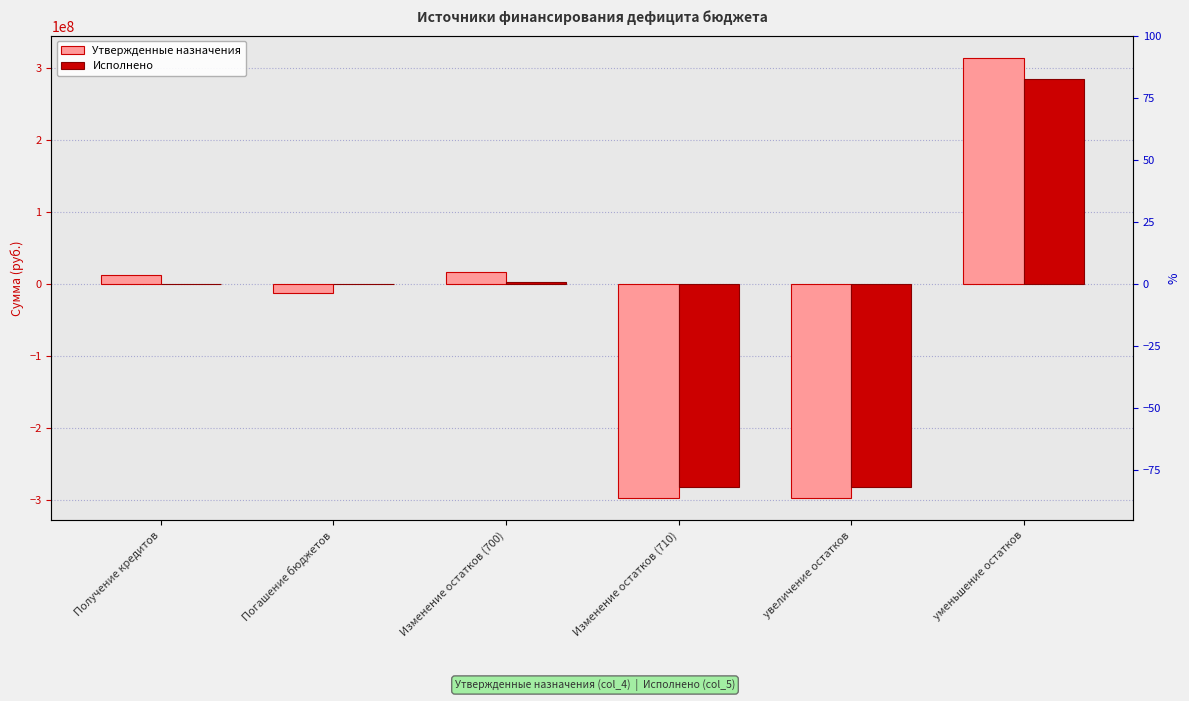

Are the bars horizontal?

No